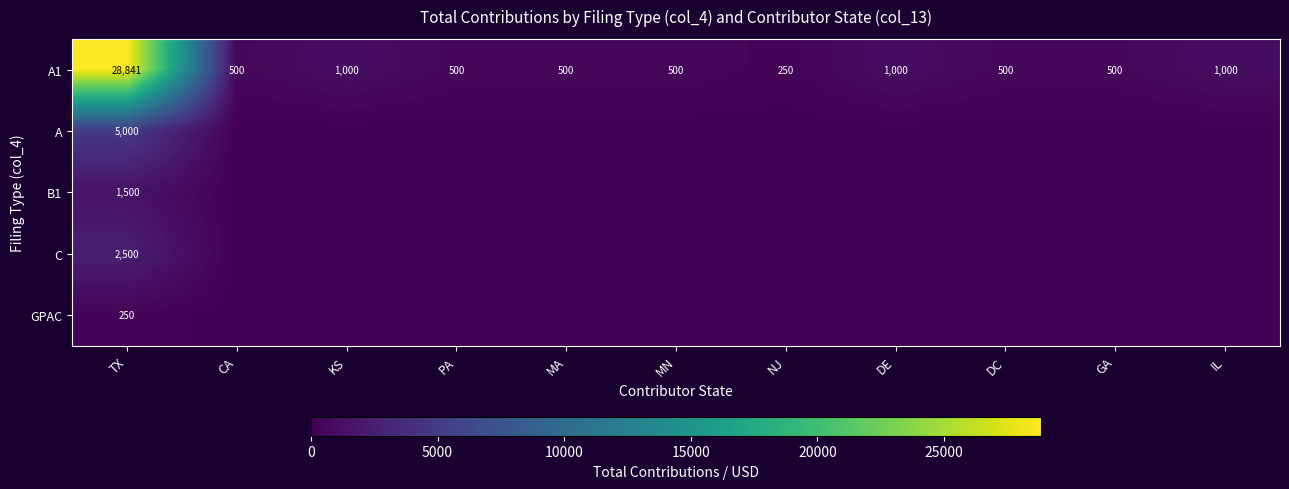

What is the approximate value of A1 at IL, to the nearest 10?

1000